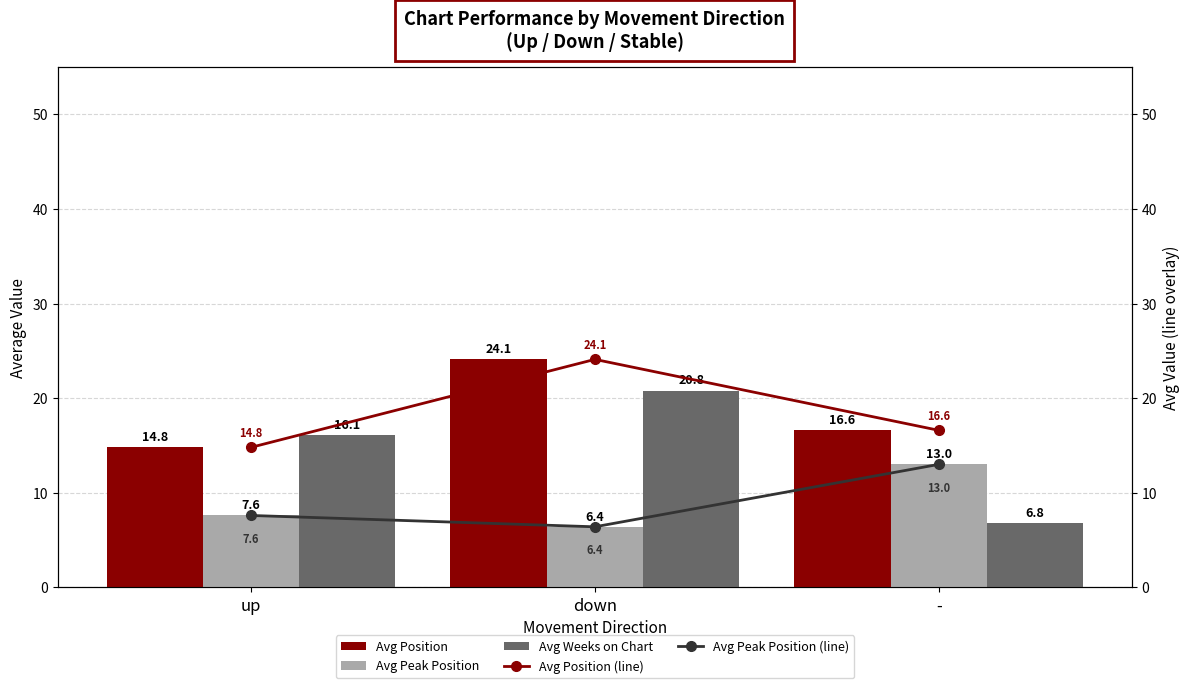

What is the difference between the Avg Position values at down and up?

9.3